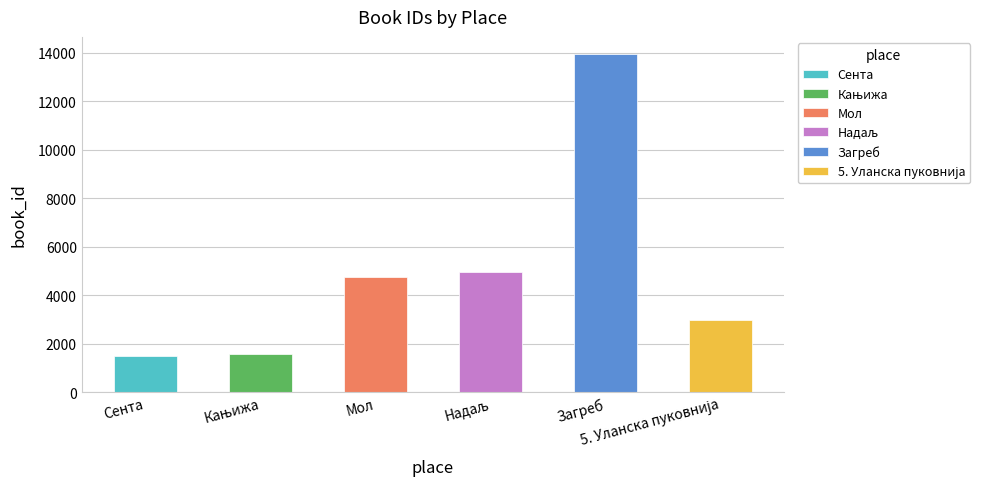

Which category has the lowest value across all series?

Сента